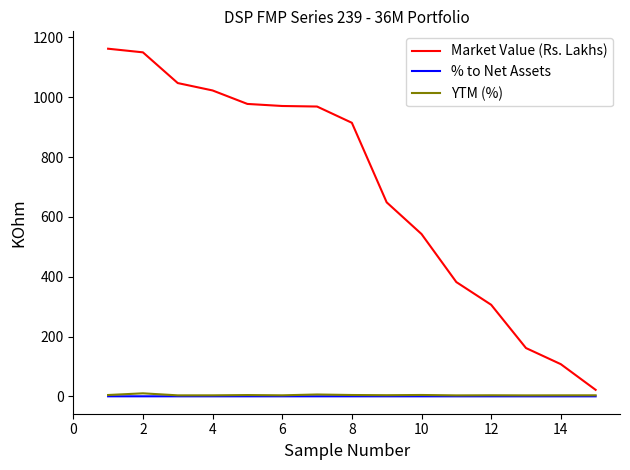

What is the maximum value shown in the chart?

1162.4